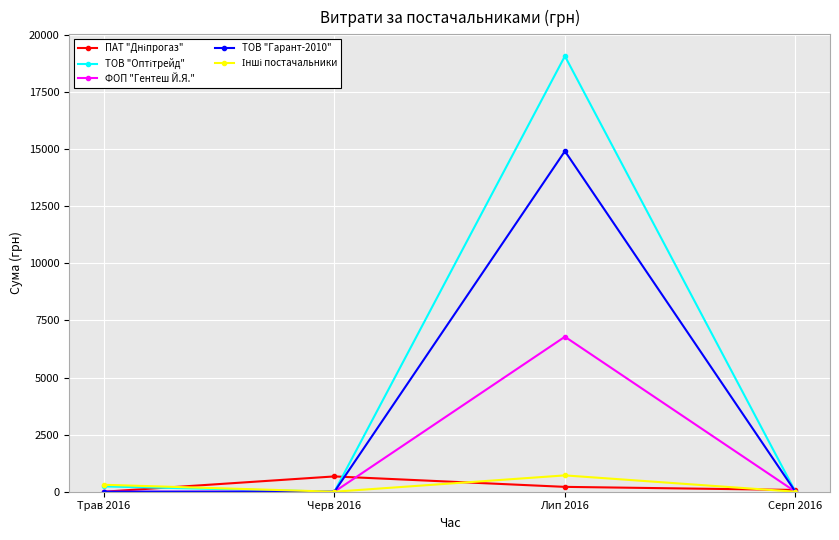

The value of ТОВ "Гарант-2010" at Трав 2016 is 0.0. True or false?

True